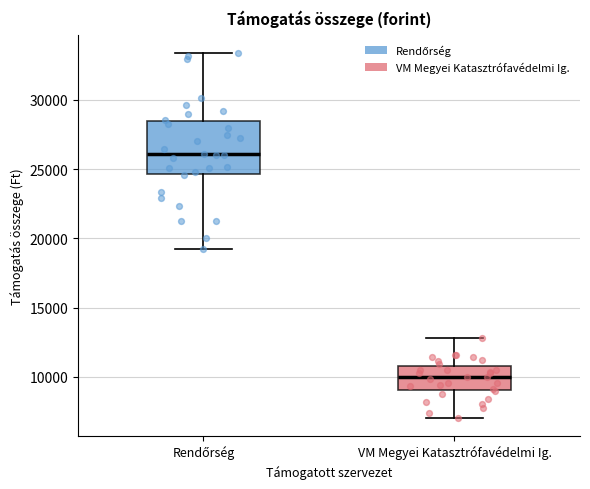

Which box has the highest median line?

Rendőrség